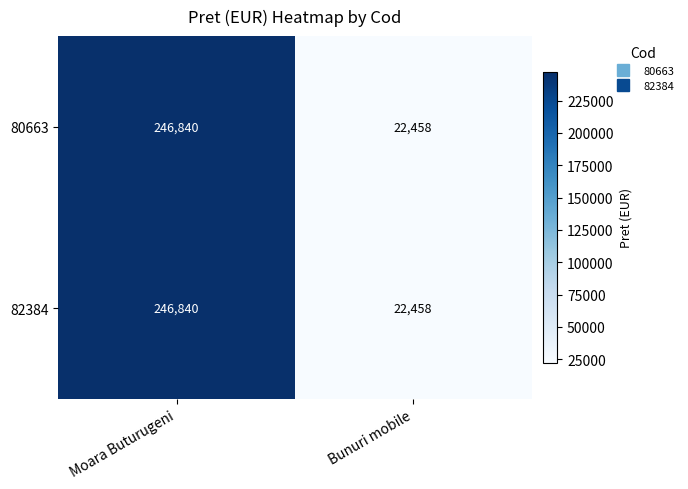

Reading left to right, list all the values displayed in this chart.

80663: 246840	22458
82384: 246840	22458